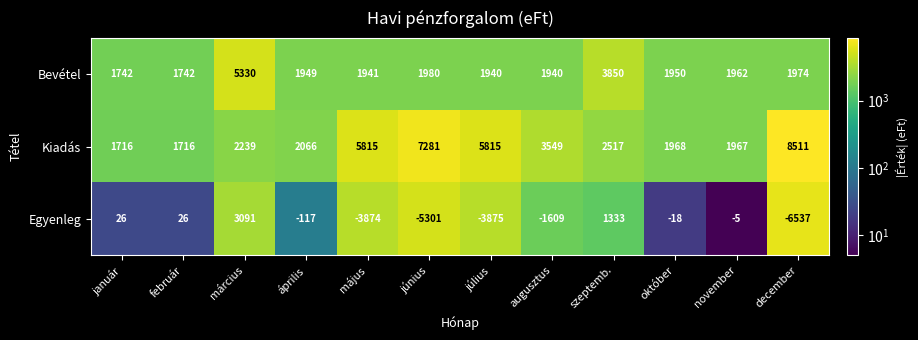

Is it true that Bevétel equals 1941 at május?

True